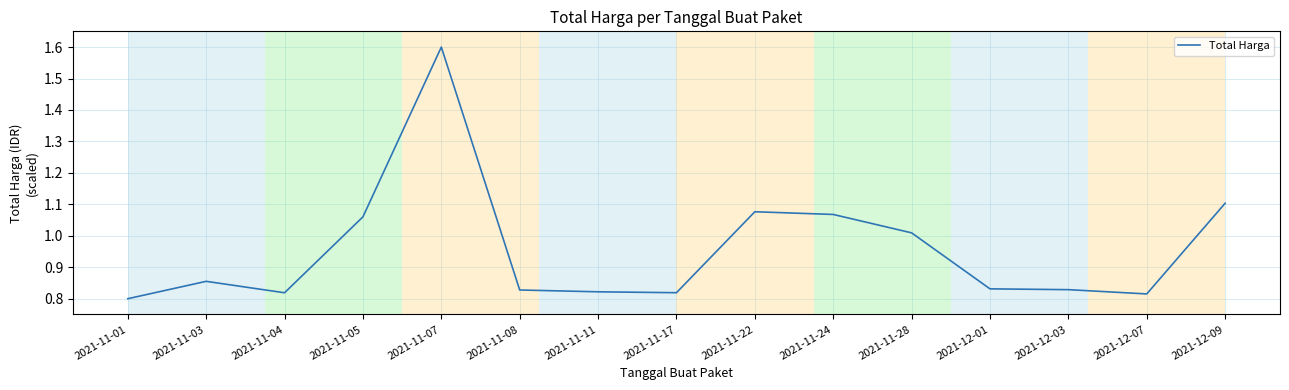

What is the sum of the values at 2021-11-11 and 2021-12-01?

1.7